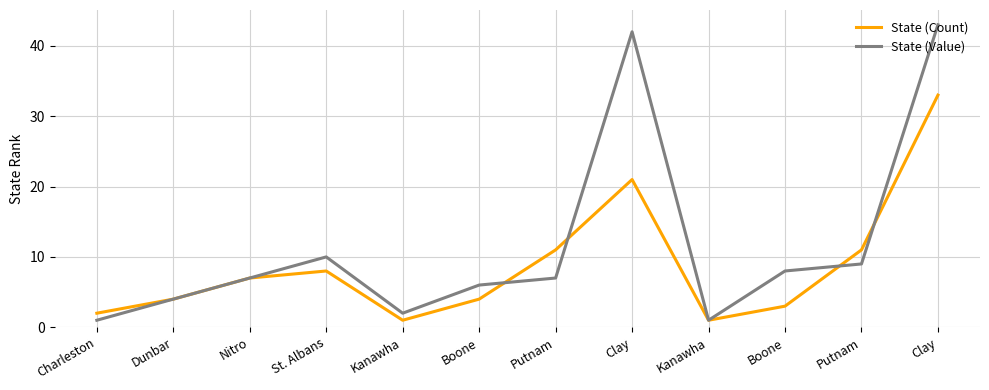

How many lines are shown in the chart?

2